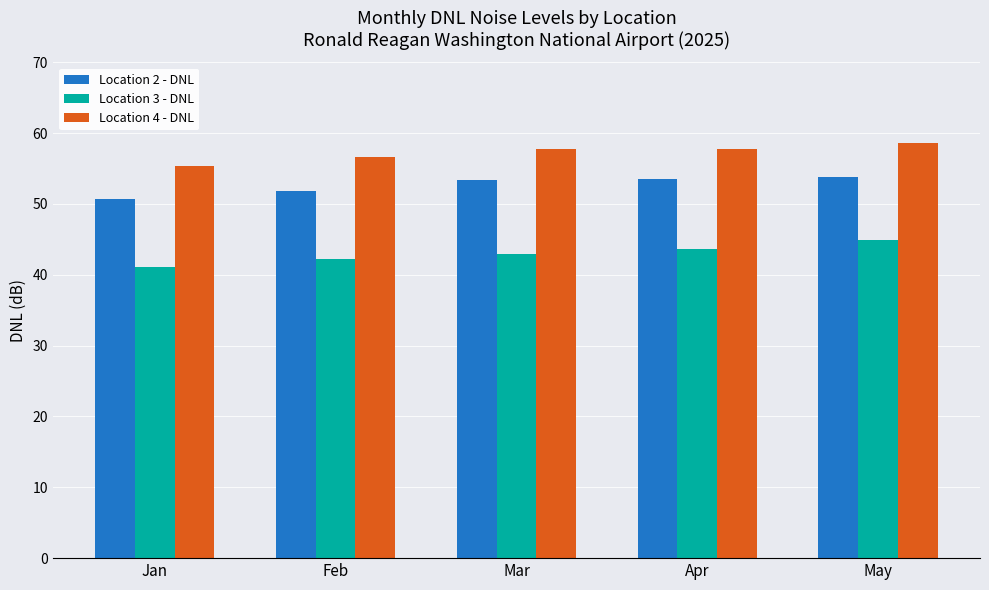

True or false: Location 2 - DNL has a value of 66.0 at Jan.

False